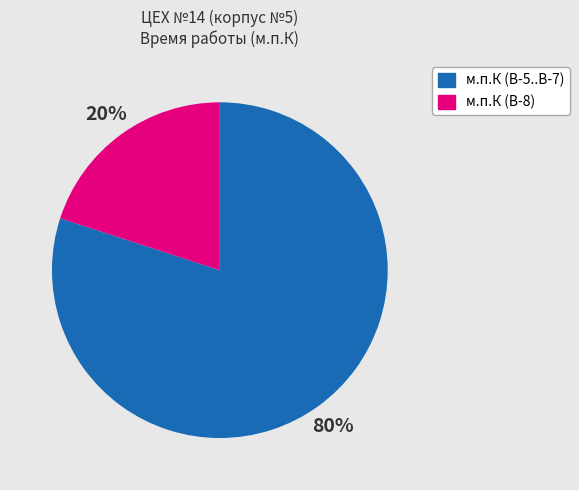

To the nearest percent, what is the difference between the largest and smallest slice percentages?

60%